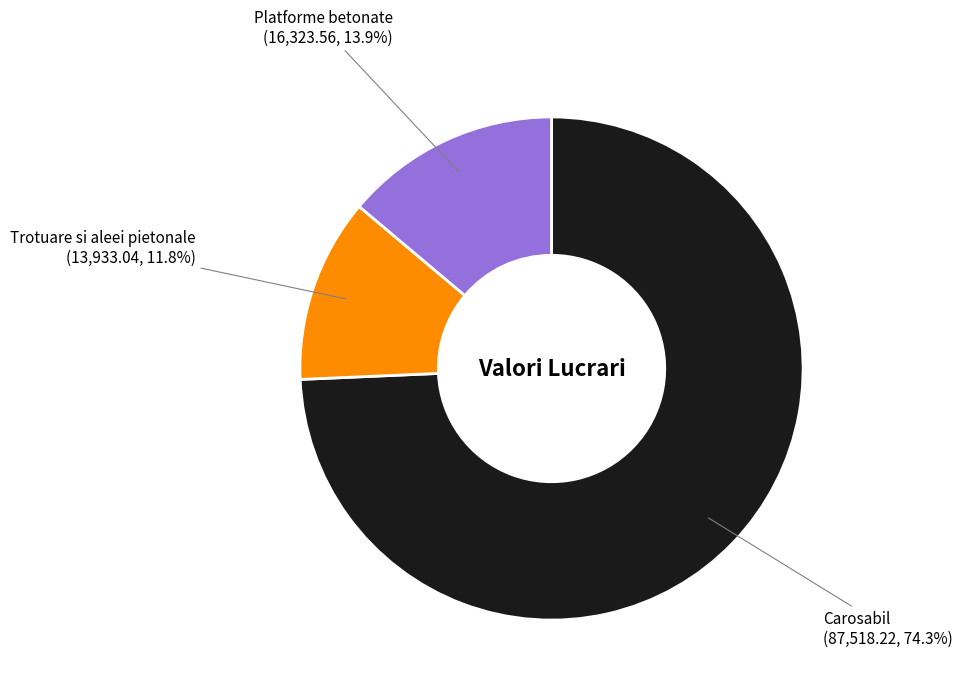

Which has a higher value, Platforme betonate or Carosabil?

Carosabil